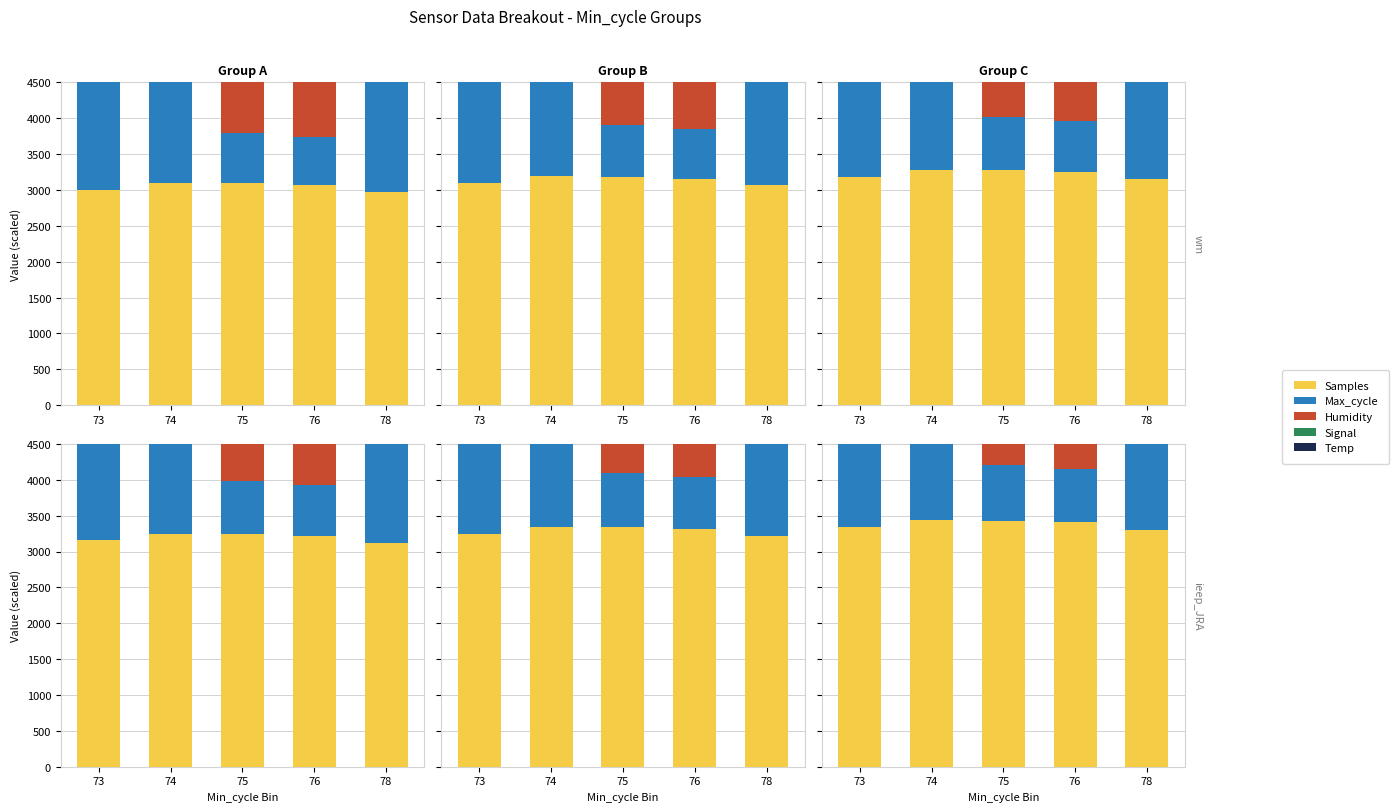

What is the average value of the Max_cycle series?

52049.0